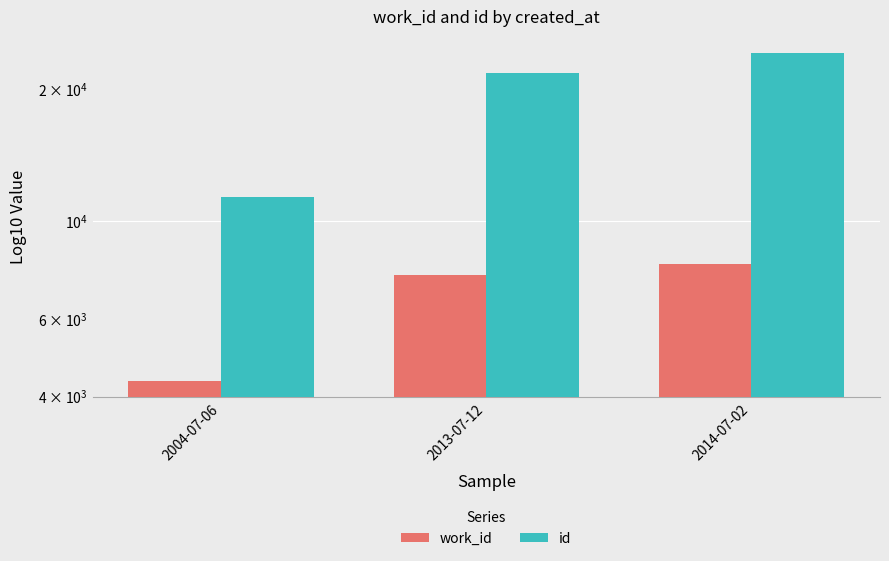

How many categories are shown in the chart?

3